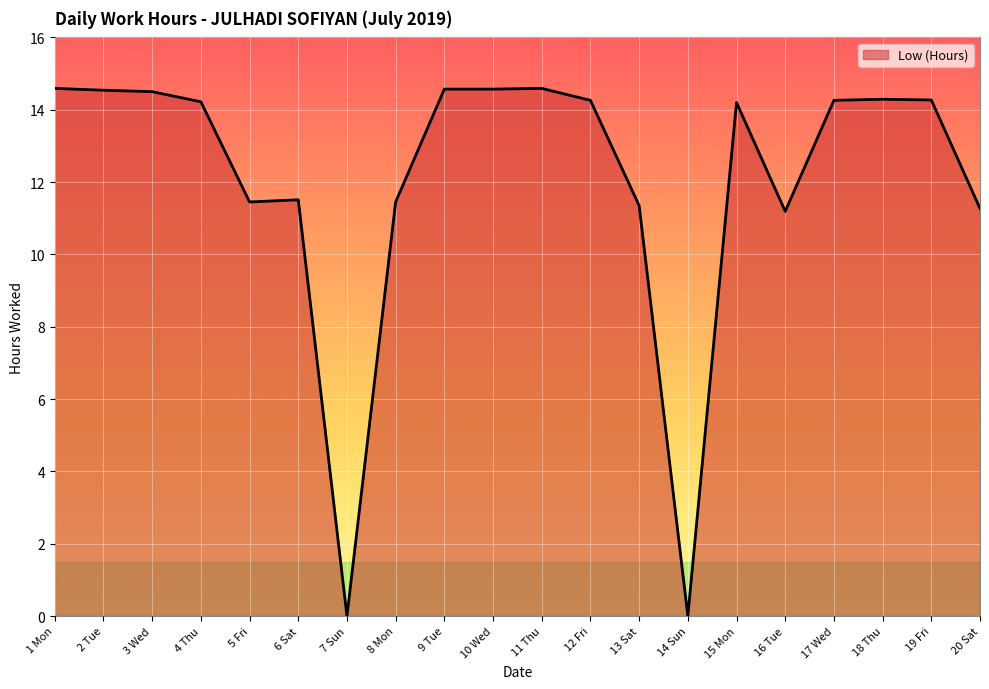

True or false: the data has more than 0 interior local peaks.

True